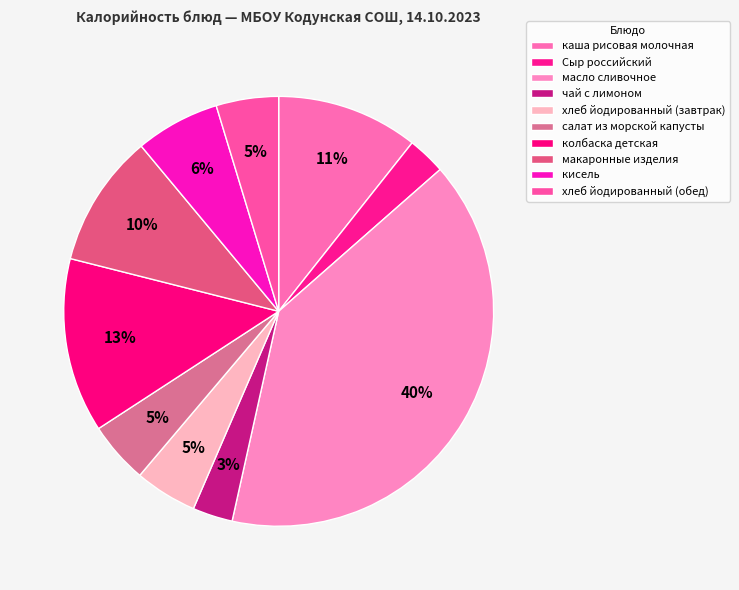

True or false: масло сливочное accounts for 25% of the total.

False